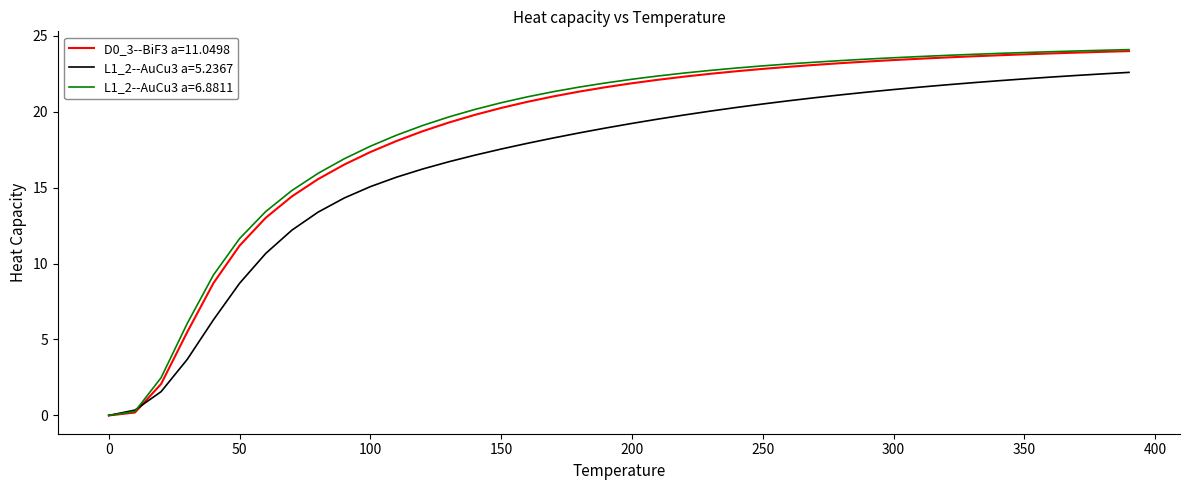

Which series has the largest range (max minus min)?

L1_2--AuCu3 a=6.8811